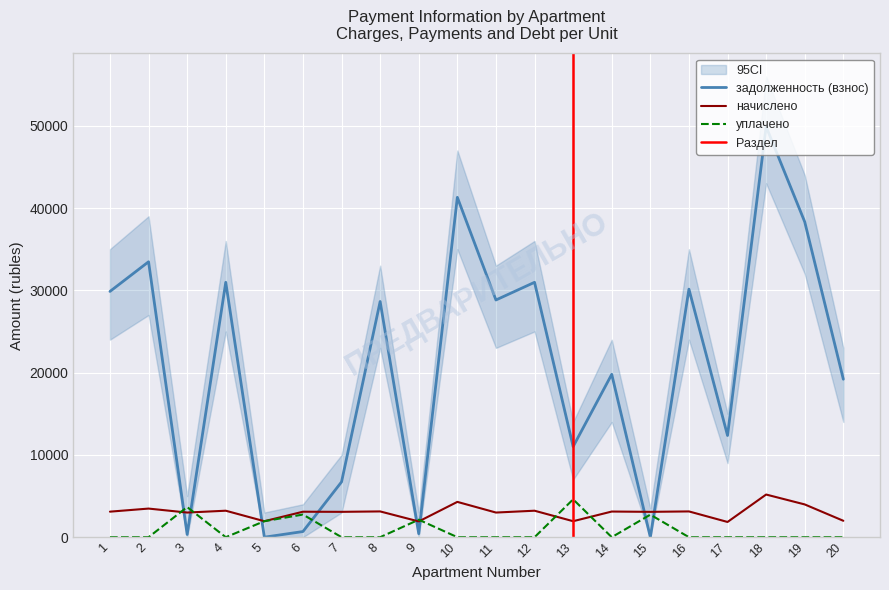

Which label corresponds to the smallest value in the chart?

5